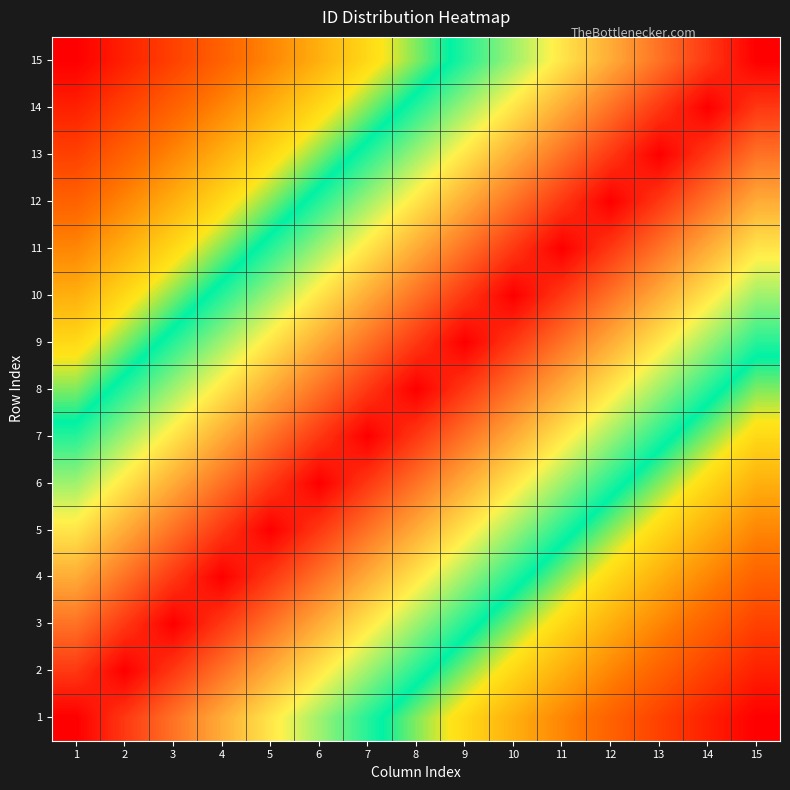

Reading left to right, what are all the values shown in this chart?

1: 1=0.5	2=0.5	3=0.5	4=0.4	5=0.4	6=0.4	7=0.4	8=0.4	9=0.3	10=0.3	11=0.3	12=0.3	13=0.3	14=0.2	15=0.2
2: 1=0.5	2=0.5	3=0.5	4=0.5	5=0.4	6=0.4	7=0.4	8=0.4	9=0.4	10=0.3	11=0.3	12=0.3	13=0.3	14=0.3	15=0.2
3: 1=0.5	2=0.5	3=0.5	4=0.5	5=0.5	6=0.4	7=0.4	8=0.4	9=0.4	10=0.4	11=0.3	12=0.3	13=0.3	14=0.3	15=0.3
4: 1=0.4	2=0.5	3=0.5	4=0.5	5=0.5	6=0.5	7=0.4	8=0.4	9=0.4	10=0.4	11=0.4	12=0.3	13=0.3	14=0.3	15=0.3
5: 1=0.4	2=0.4	3=0.5	4=0.5	5=0.5	6=0.5	7=0.5	8=0.4	9=0.4	10=0.4	11=0.4	12=0.4	13=0.3	14=0.3	15=0.3
6: 1=0.4	2=0.4	3=0.4	4=0.5	5=0.5	6=0.5	7=0.5	8=0.5	9=0.4	10=0.4	11=0.4	12=0.4	13=0.4	14=0.3	15=0.3
7: 1=0.4	2=0.4	3=0.4	4=0.4	5=0.5	6=0.5	7=0.5	8=0.5	9=0.5	10=0.4	11=0.4	12=0.4	13=0.4	14=0.4	15=0.3
8: 1=0.4	2=0.4	3=0.4	4=0.4	5=0.4	6=0.5	7=0.5	8=0.5	9=0.5	10=0.5	11=0.4	12=0.4	13=0.4	14=0.4	15=0.4
9: 1=0.3	2=0.4	3=0.4	4=0.4	5=0.4	6=0.4	7=0.5	8=0.5	9=0.5	10=0.5	11=0.5	12=0.4	13=0.4	14=0.4	15=0.4
10: 1=0.3	2=0.3	3=0.4	4=0.4	5=0.4	6=0.4	7=0.4	8=0.5	9=0.5	10=0.5	11=0.5	12=0.5	13=0.4	14=0.4	15=0.4
11: 1=0.3	2=0.3	3=0.3	4=0.4	5=0.4	6=0.4	7=0.4	8=0.4	9=0.5	10=0.5	11=0.5	12=0.5	13=0.5	14=0.4	15=0.4
12: 1=0.3	2=0.3	3=0.3	4=0.3	5=0.4	6=0.4	7=0.4	8=0.4	9=0.4	10=0.5	11=0.5	12=0.5	13=0.5	14=0.5	15=0.4
13: 1=0.3	2=0.3	3=0.3	4=0.3	5=0.3	6=0.4	7=0.4	8=0.4	9=0.4	10=0.4	11=0.5	12=0.5	13=0.5	14=0.5	15=0.5
14: 1=0.2	2=0.3	3=0.3	4=0.3	5=0.3	6=0.3	7=0.4	8=0.4	9=0.4	10=0.4	11=0.4	12=0.5	13=0.5	14=0.5	15=0.5
15: 1=0.2	2=0.2	3=0.3	4=0.3	5=0.3	6=0.3	7=0.3	8=0.4	9=0.4	10=0.4	11=0.4	12=0.4	13=0.5	14=0.5	15=0.5